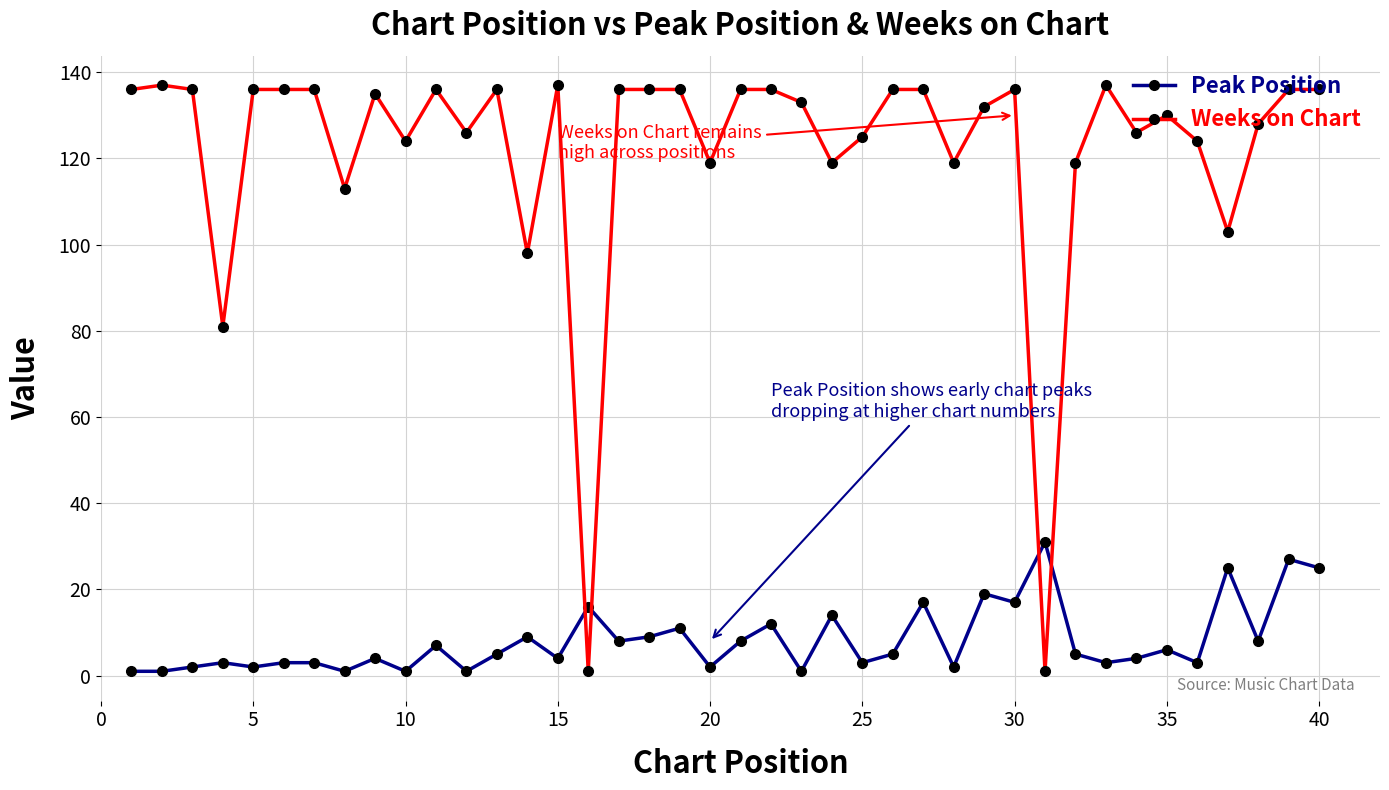

What is the greatest value displayed?

137